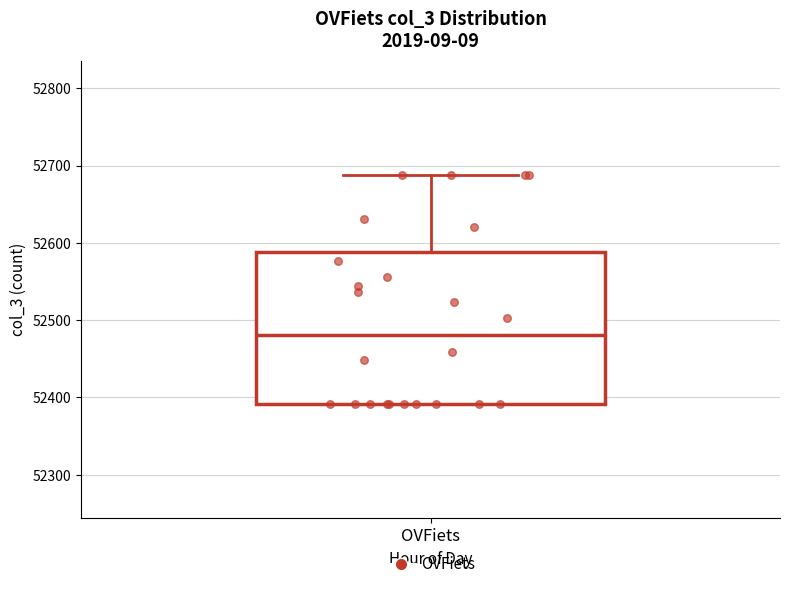

Transcribe this box plot: give where the median line is, the range the box spans, and where the two whiskers end, as read against the y-axis. The values are not printed on the chart, so give them approximately, as read against the axis.

median 52480, box 52390 to 52590, whiskers 52390 to 52690